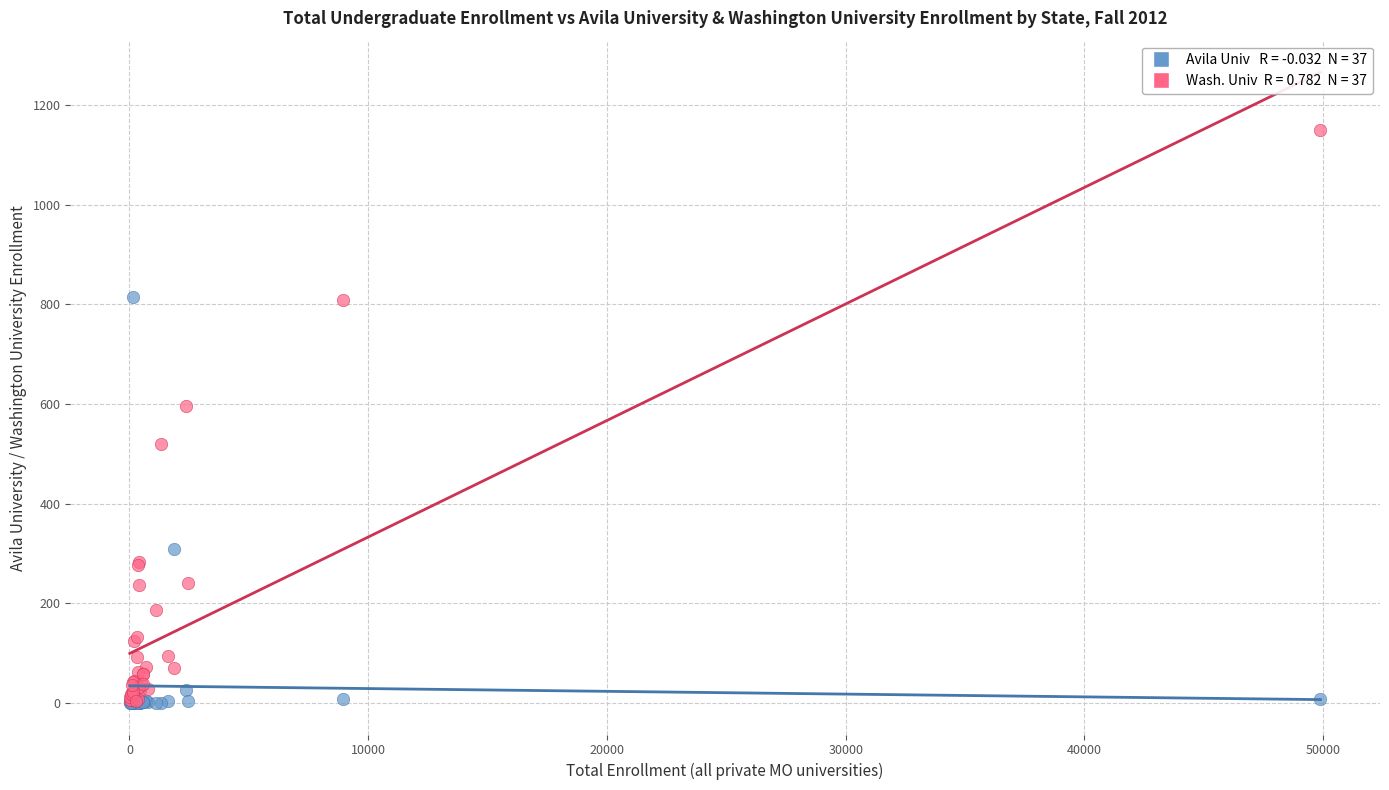

Across all series, what Y value is closest to 575?

597